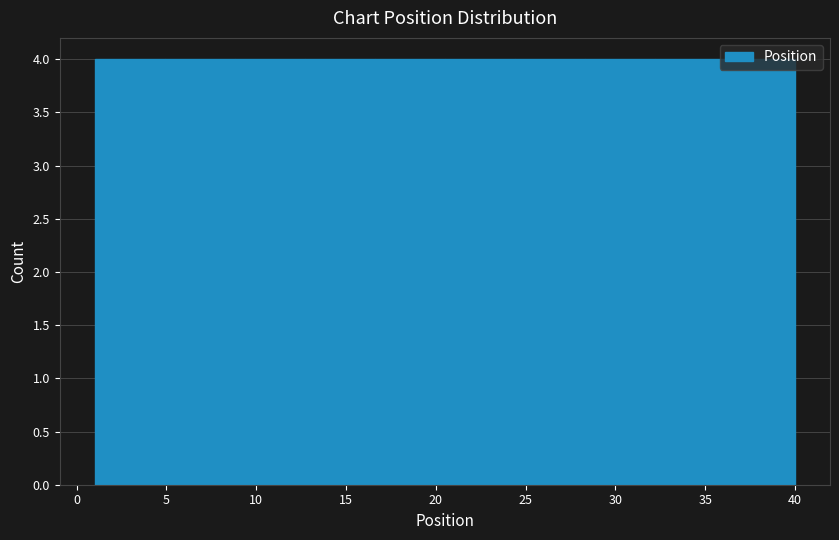

Reading left to right, list every bar in this chart as the range it spans on the x-axis followed by its height. Neither the bar edges nor the heights are printed on the chart, so give them approximately, as read against the axes.

1.0 to 4.9: 4
4.9 to 8.8: 4
8.8 to 12.7: 4
12.7 to 16.6: 4
16.6 to 20.5: 4
20.5 to 24.4: 4
24.4 to 28.3: 4
28.3 to 32.2: 4
32.2 to 36.1: 4
36.1 to 40.0: 4